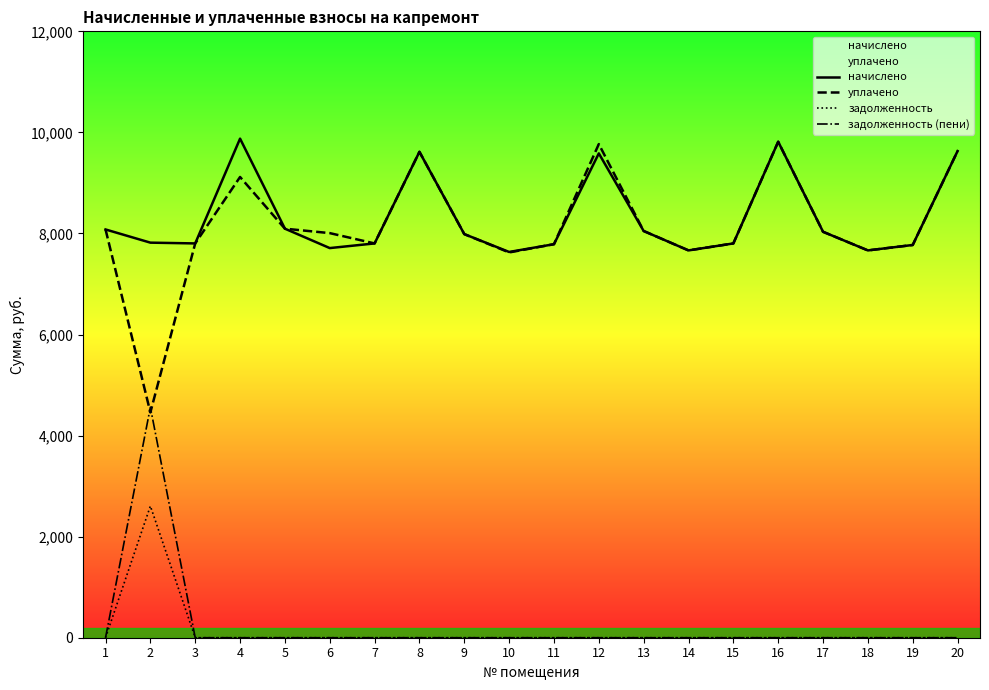

True or false: уплачено has a value of 5862.1 at 8.

False